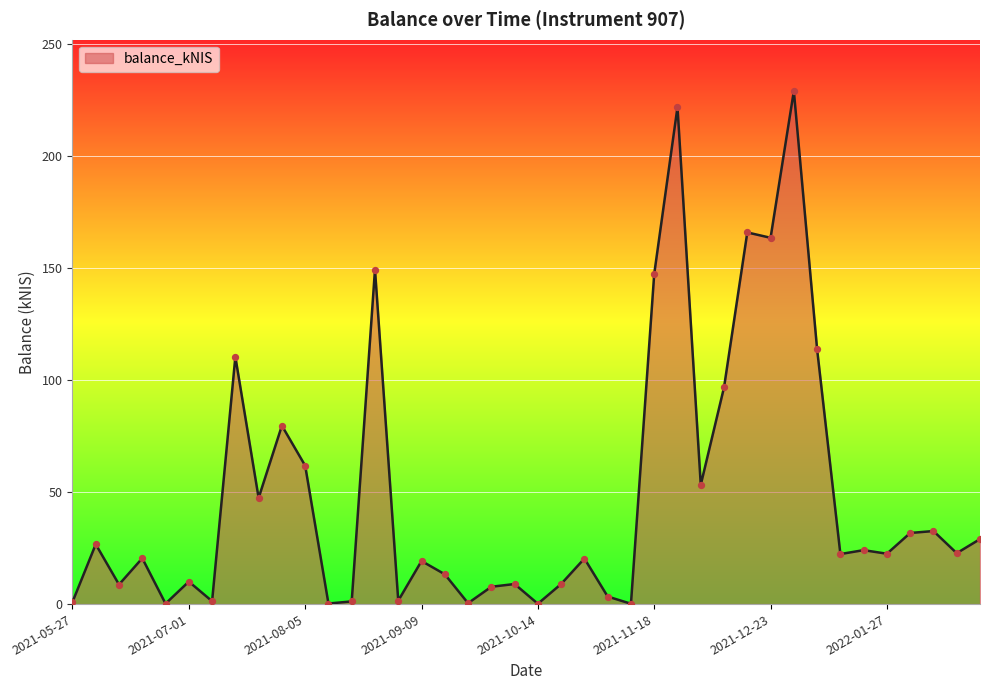

What is the greatest value displayed?

228.8